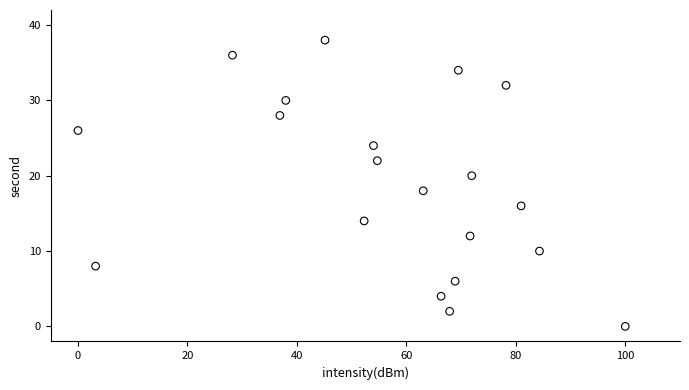

What is the range of Y values (max minus min)?

38